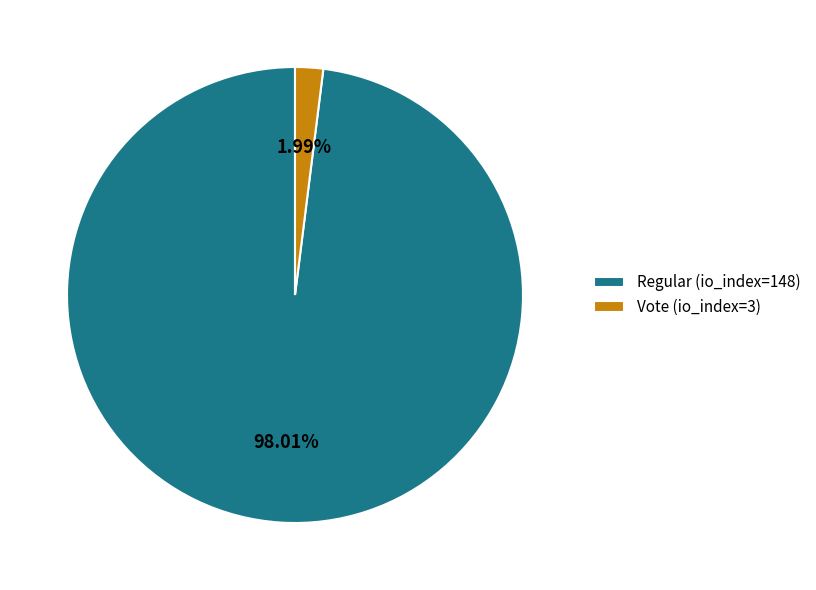

Which slice is the largest?

Regular (io_index=148)